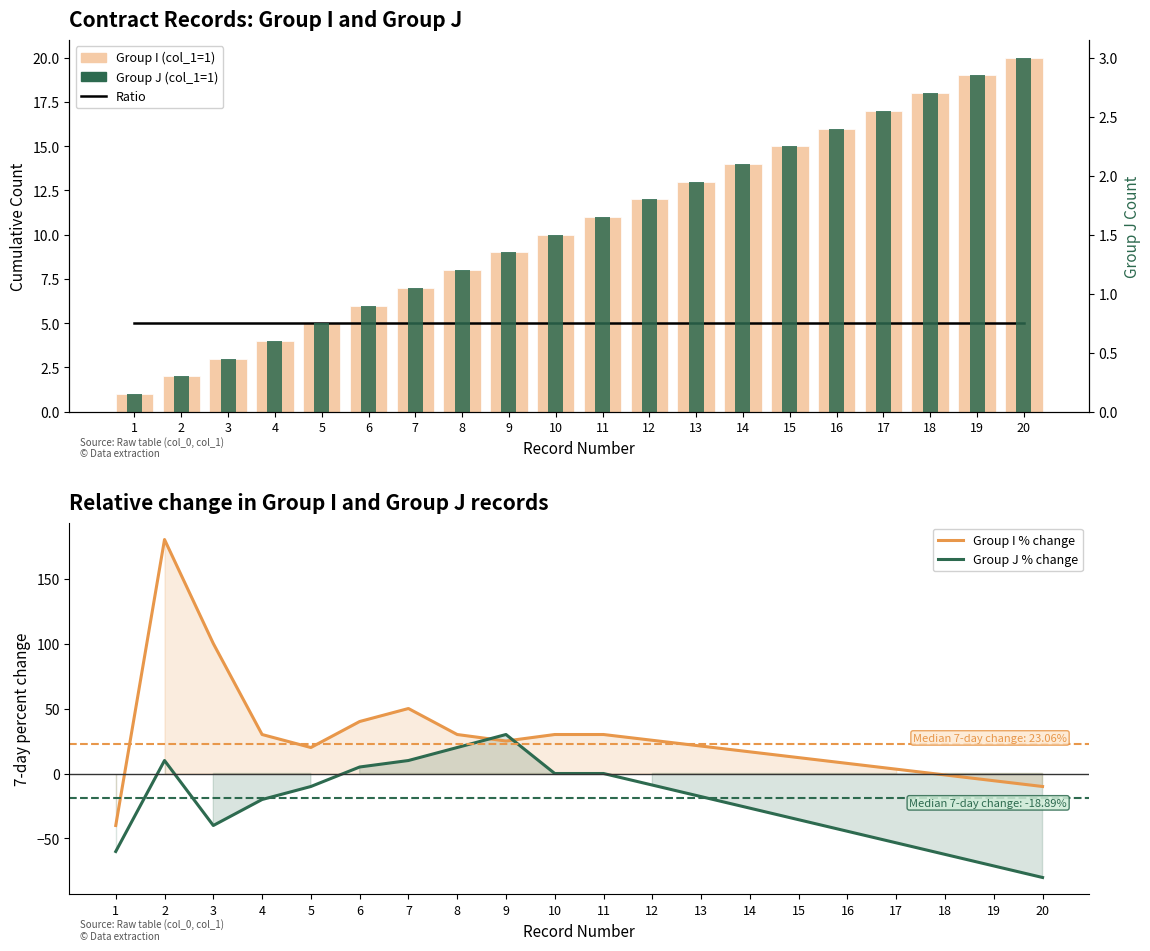

At which label is Group I closest to 10?

10